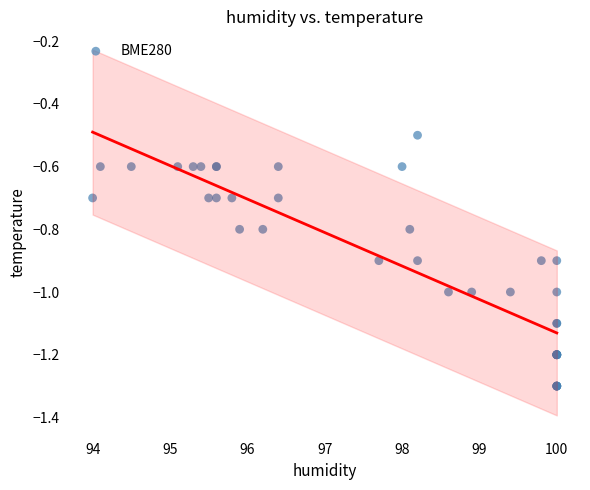

What Y value in the scatter plot is closest to 0?

-0.5